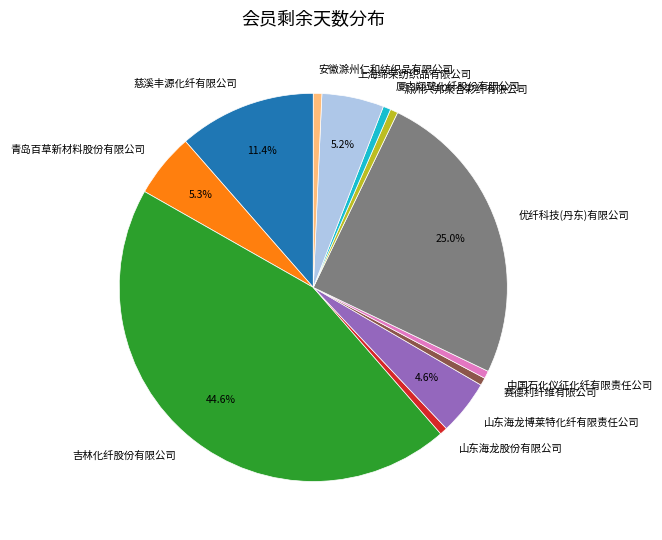

To the nearest percent, what portion does 中国石化仪征化纤有限责任公司 represent?

1%